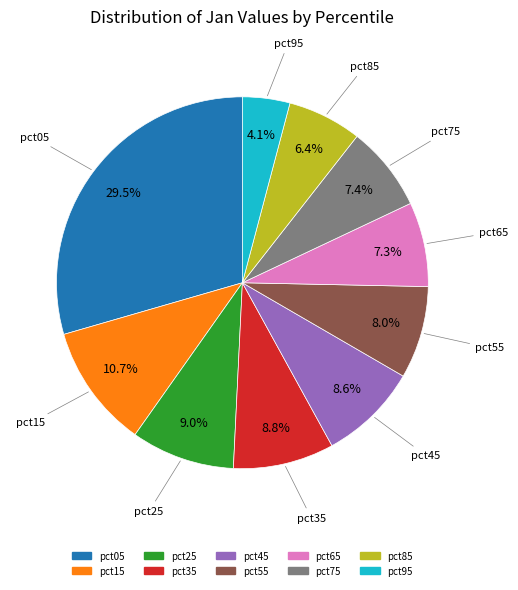

Which category has the smallest portion of the pie?

pct95